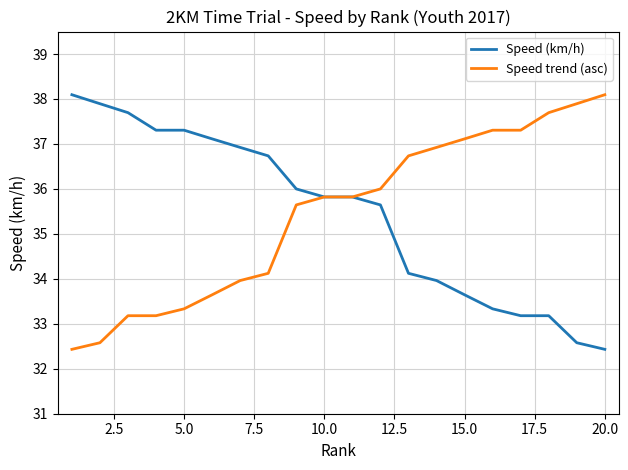

What is the highest value of the Speed trend (asc) series?

38.1